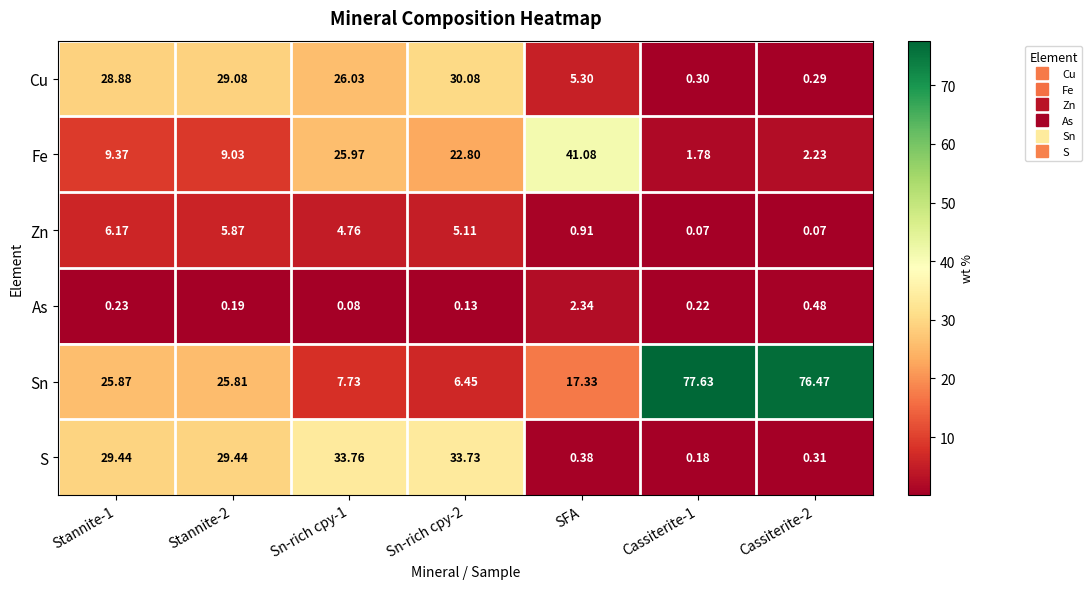

Which series has the largest total across all categories?

Sn